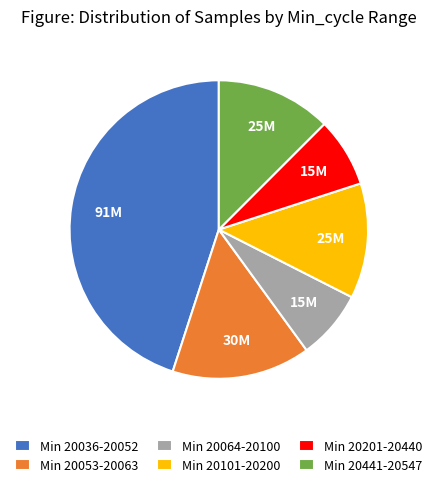

Which category has the biggest portion of the pie?

Min 20036-20052